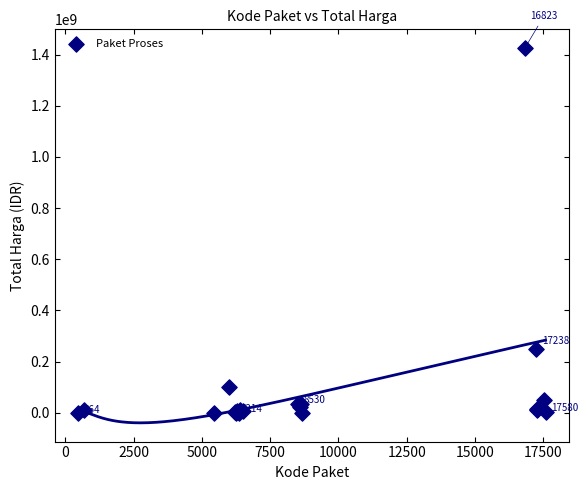

What Y value in the scatter plot is closest to 712972950?

250350000